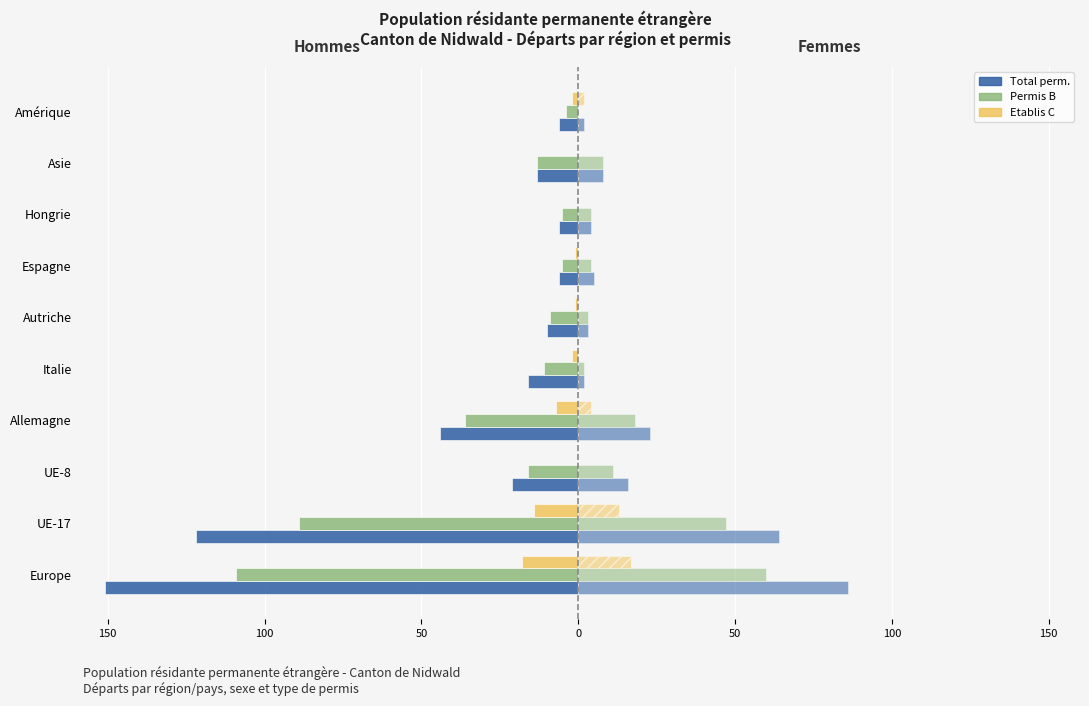

Reading left to right, extract all data points from this chart.

Total perm. (Hommes): -151	-122	-21	-44	-16	-10	-6	-6	-13	-6
Total perm. (Femmes): 86	64	16	23	2	3	5	4	8	2
Permis B (Hommes): -109	-89	-16	-36	-11	-9	-5	-5	-13	-4
Permis B (Femmes): 60	47	11	18	2	3	4	4	8	0
Etablis C (Hommes): -18	-14	0	-7	-2	-1	-1	0	0	-2
Etablis C (Femmes): 17	13	0	4	0	0	0	0	0	2